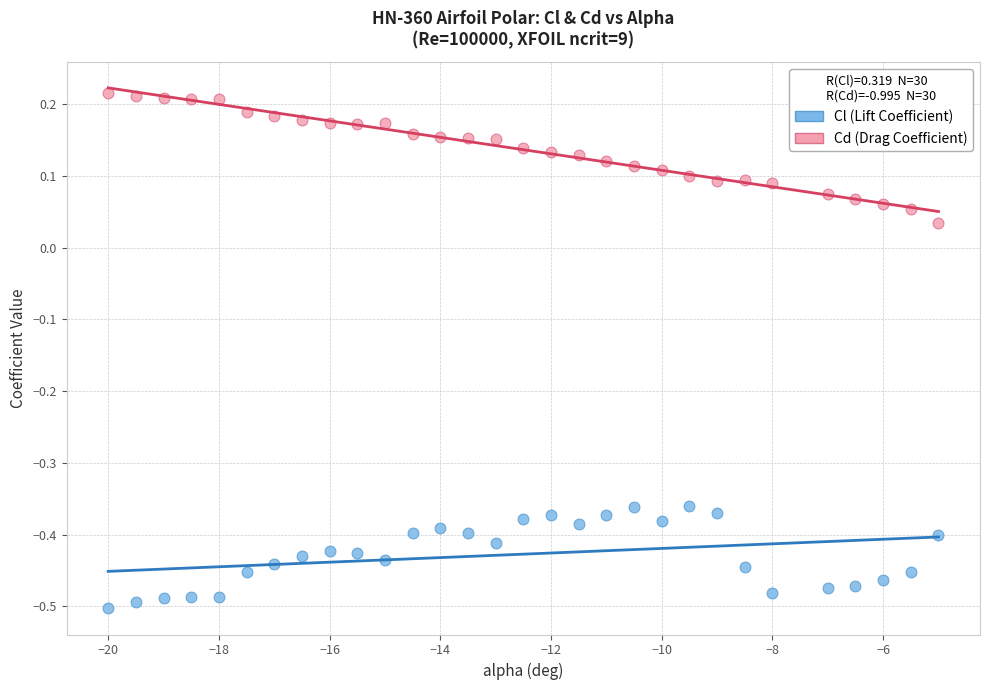

What is the X range (max minus min) for the scatter plot?

15.0